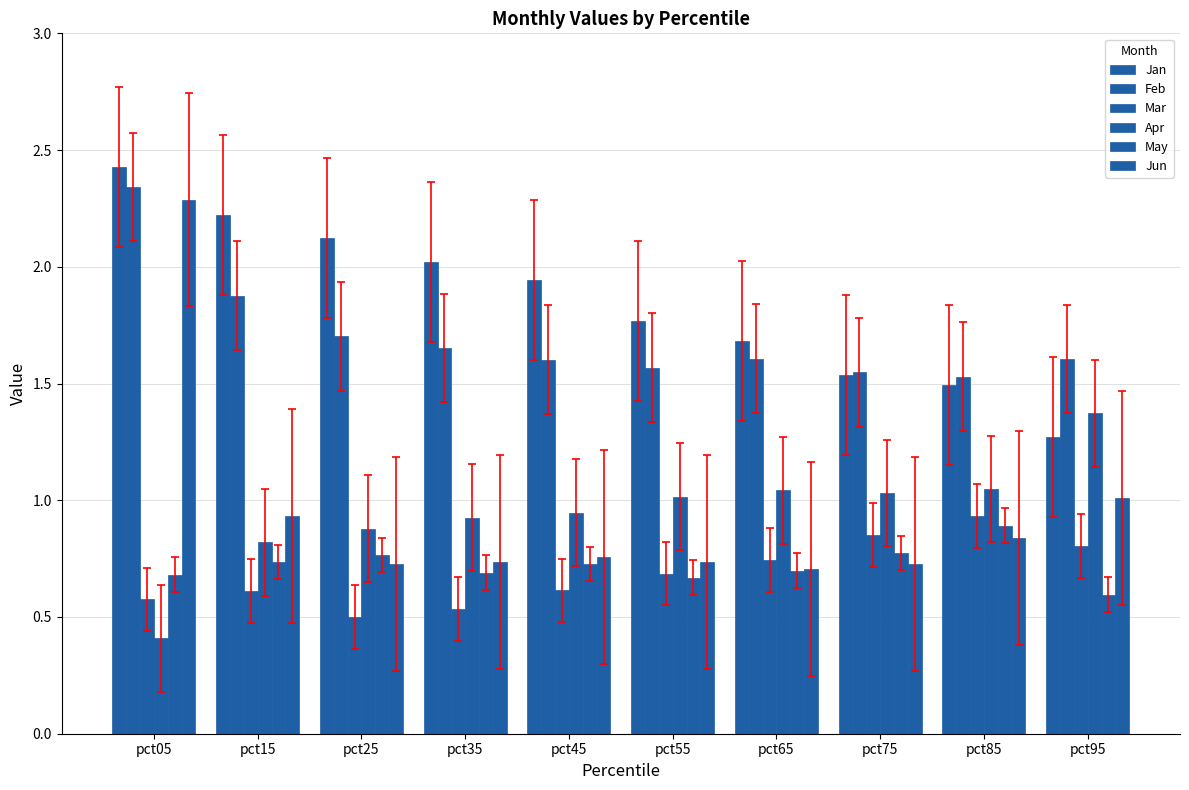

Is it true that Feb equals 0.6 at pct85?

False